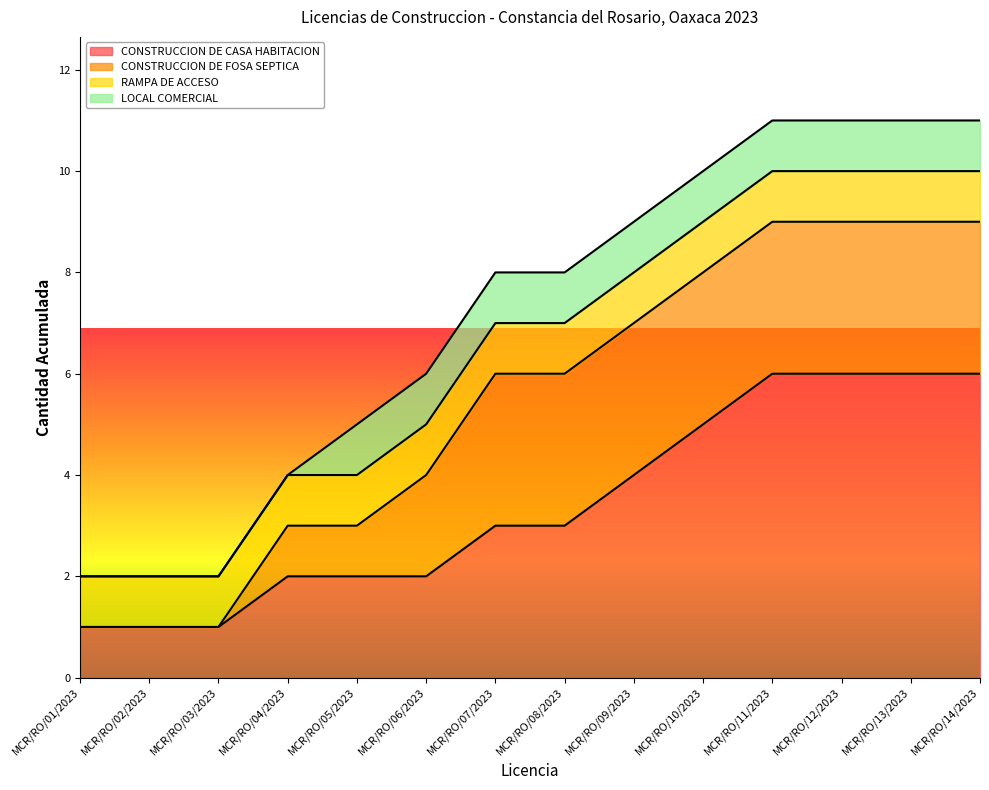

What position from the right is MCR/RO/03/2023?

12